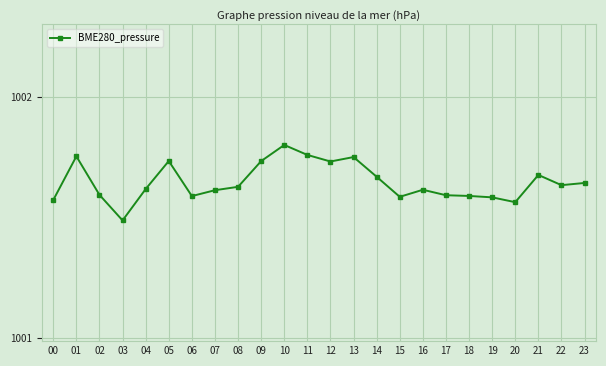

What is the sum of all values?

24039.5